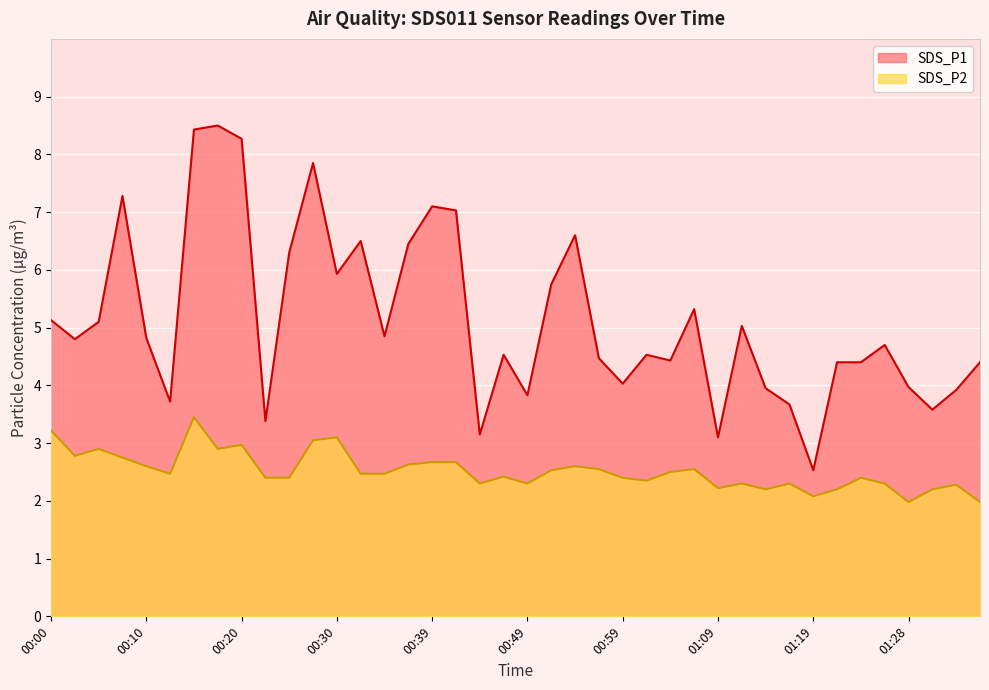

What is the difference between the highest and lowest values at 00:27?

4.8